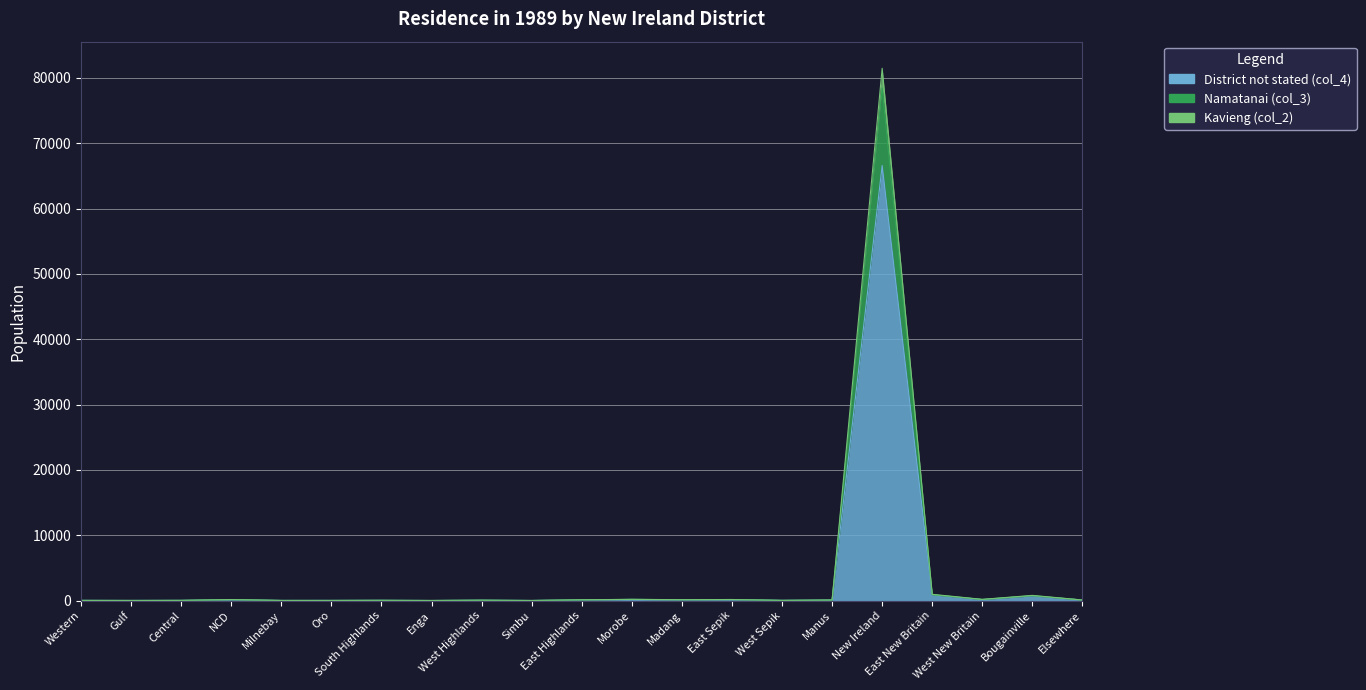

What is the difference between the Kavieng (col_2) values at Western and Central?

4